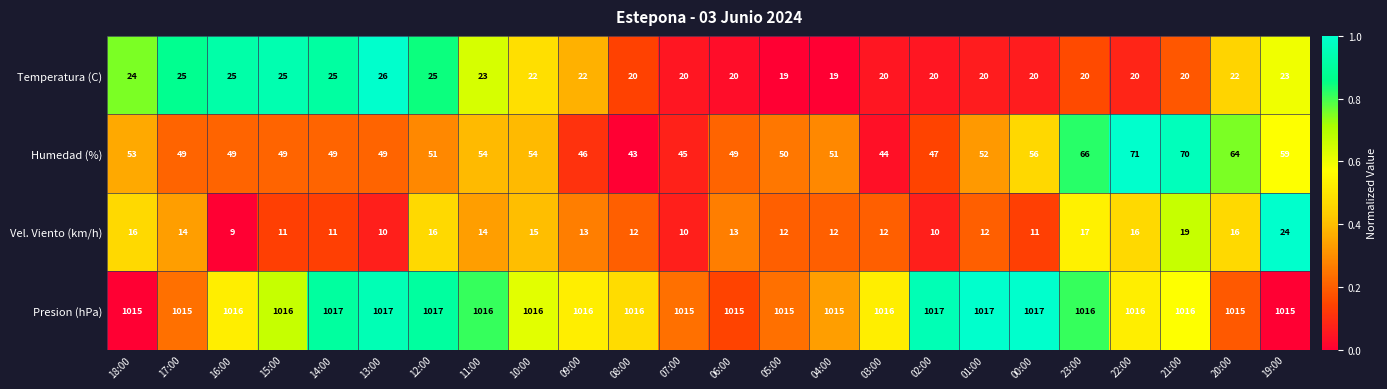

What is the difference between the highest and lowest values at 16:00?

1007